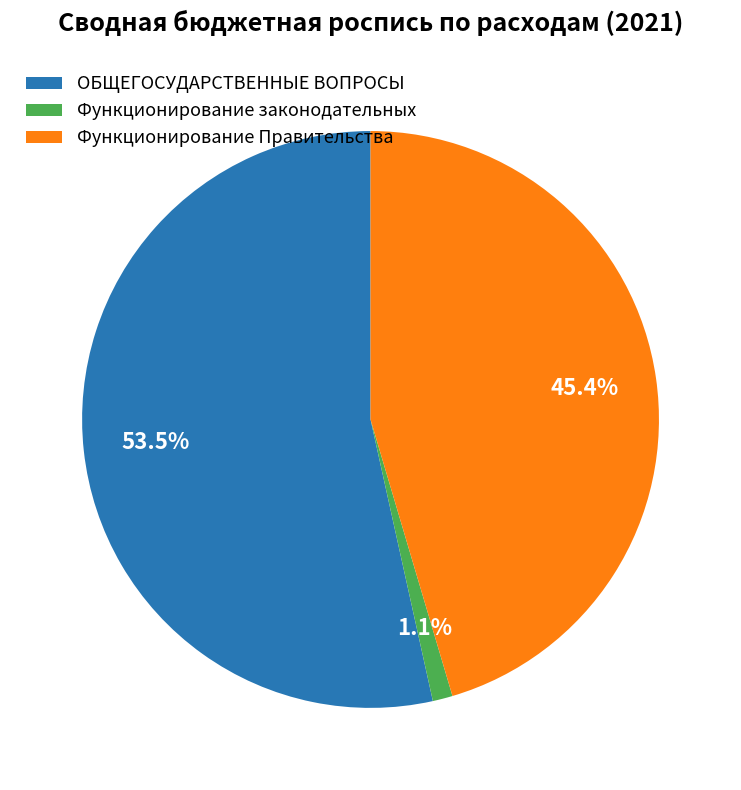

Combined, what portion of the pie is ОБЩЕГОСУДАРСТВЕННЫЕ ВОПРОСЫ and Функционирование Правительства?

98.9%